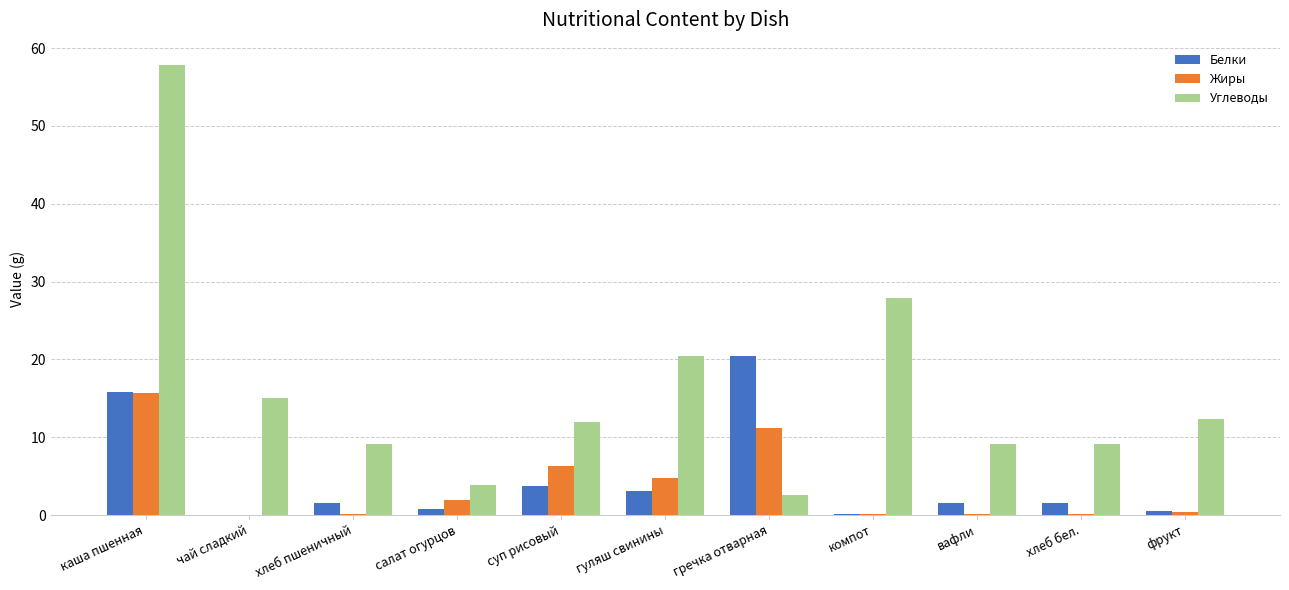

What is the sum of all Белки values?

49.1